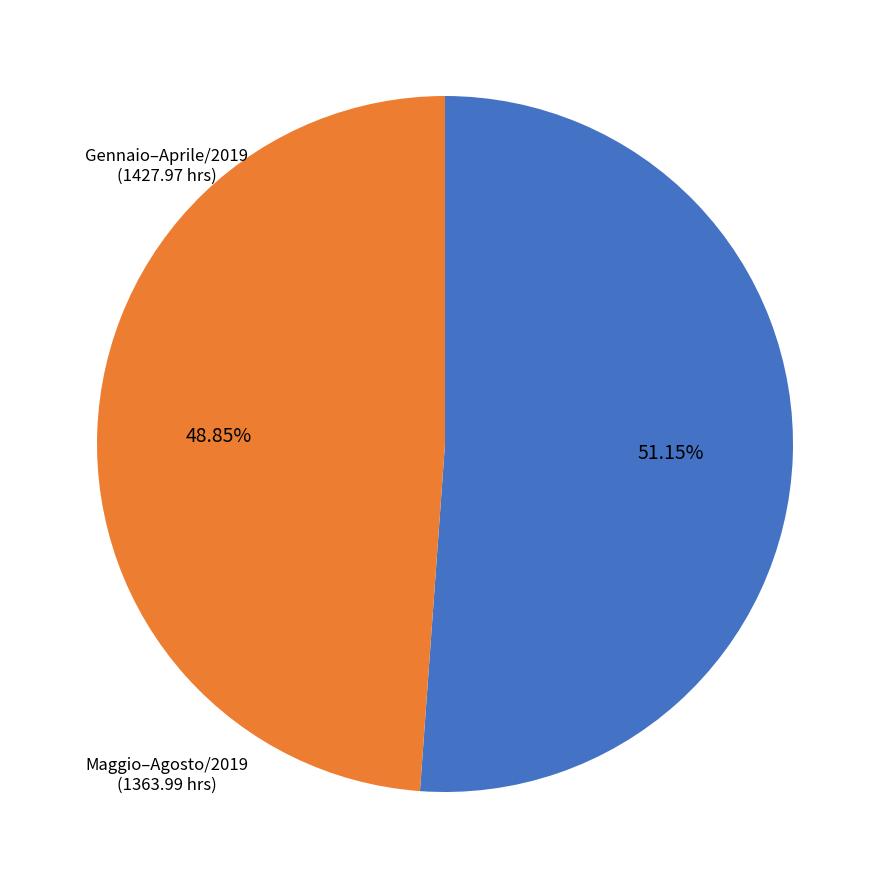

Does any single category account for the majority?

Yes